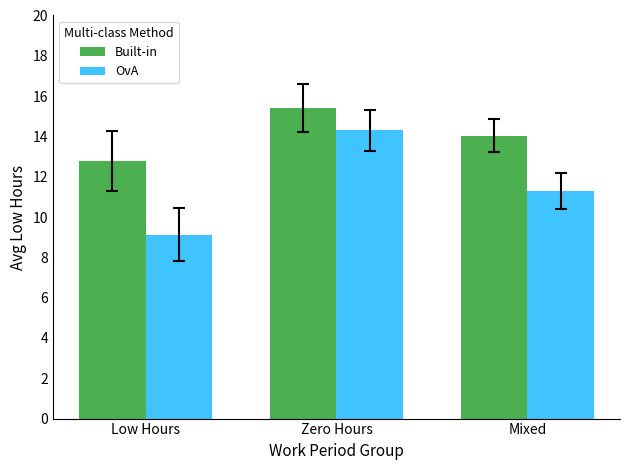

Is the value of OvA at Low Hours greater than the value of Built-in at Zero Hours?

No